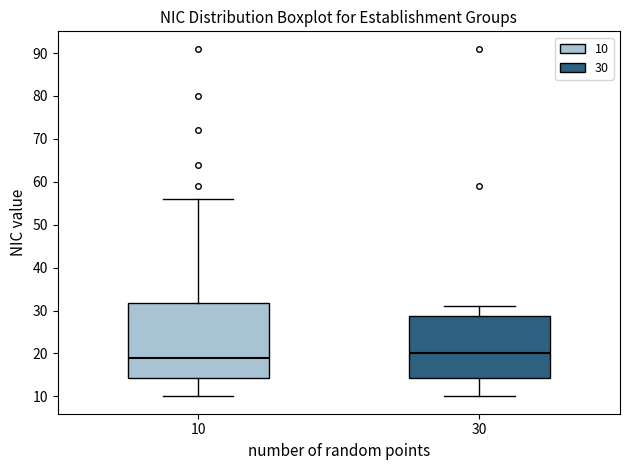

Reading left to right, read every box against the y-axis: the position of its median line, the range the box covers, and the ends of its whiskers. The values are not printed on the chart, so give them approximately, as read against the axis.

10: median 19, box 14 to 32, whiskers 10 to 56
30: median 20, box 14 to 29, whiskers 10 to 31